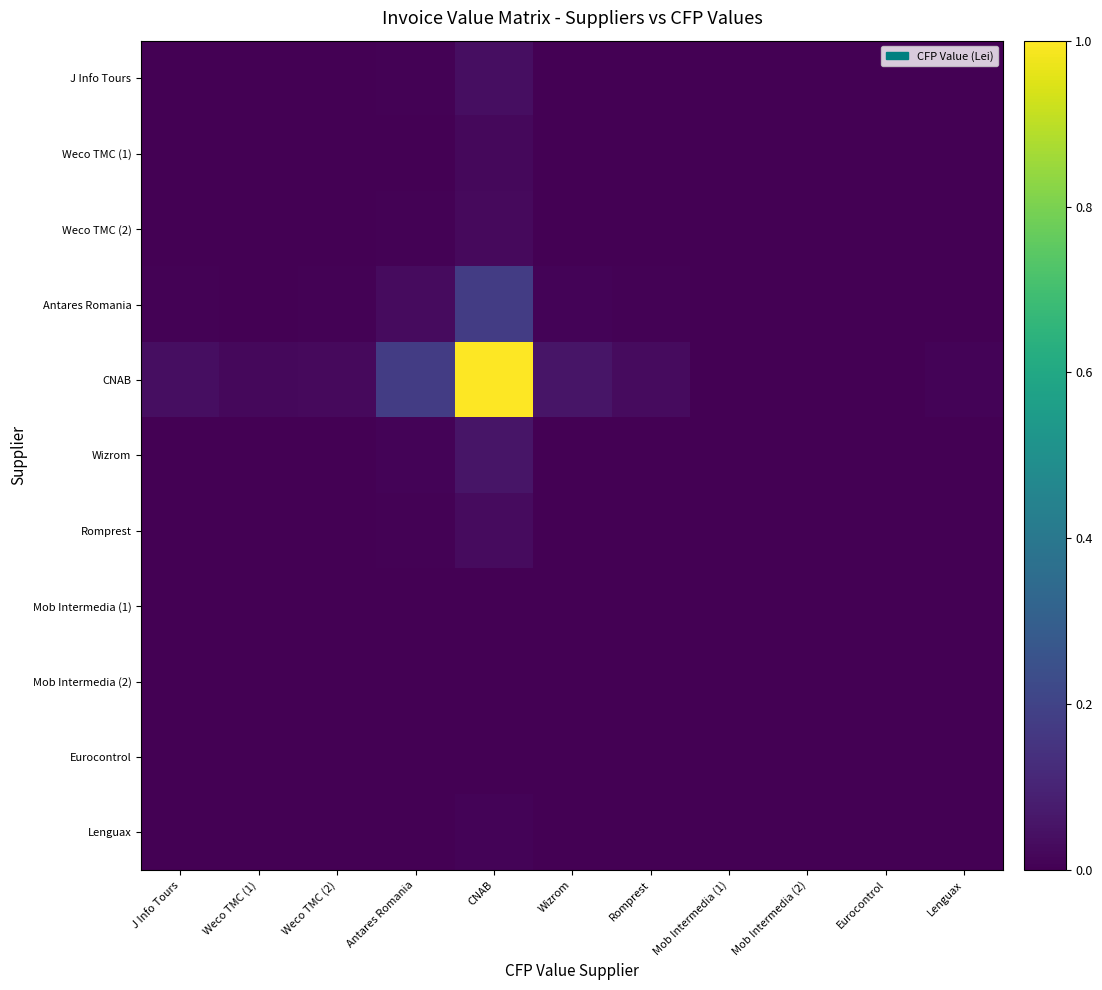

Which series has the largest range (max minus min)?

CNAB